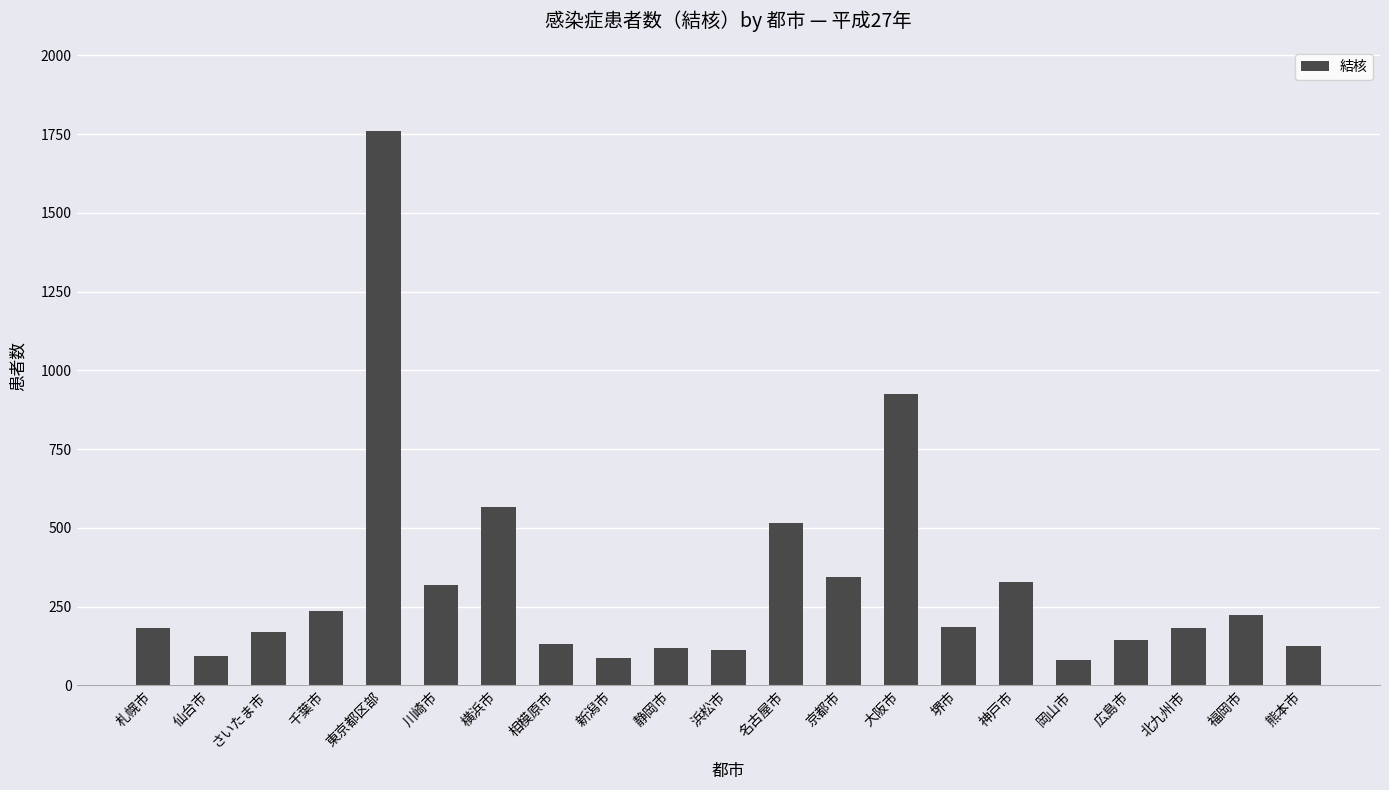

What is the label of the 20th bar from the right?

仙台市